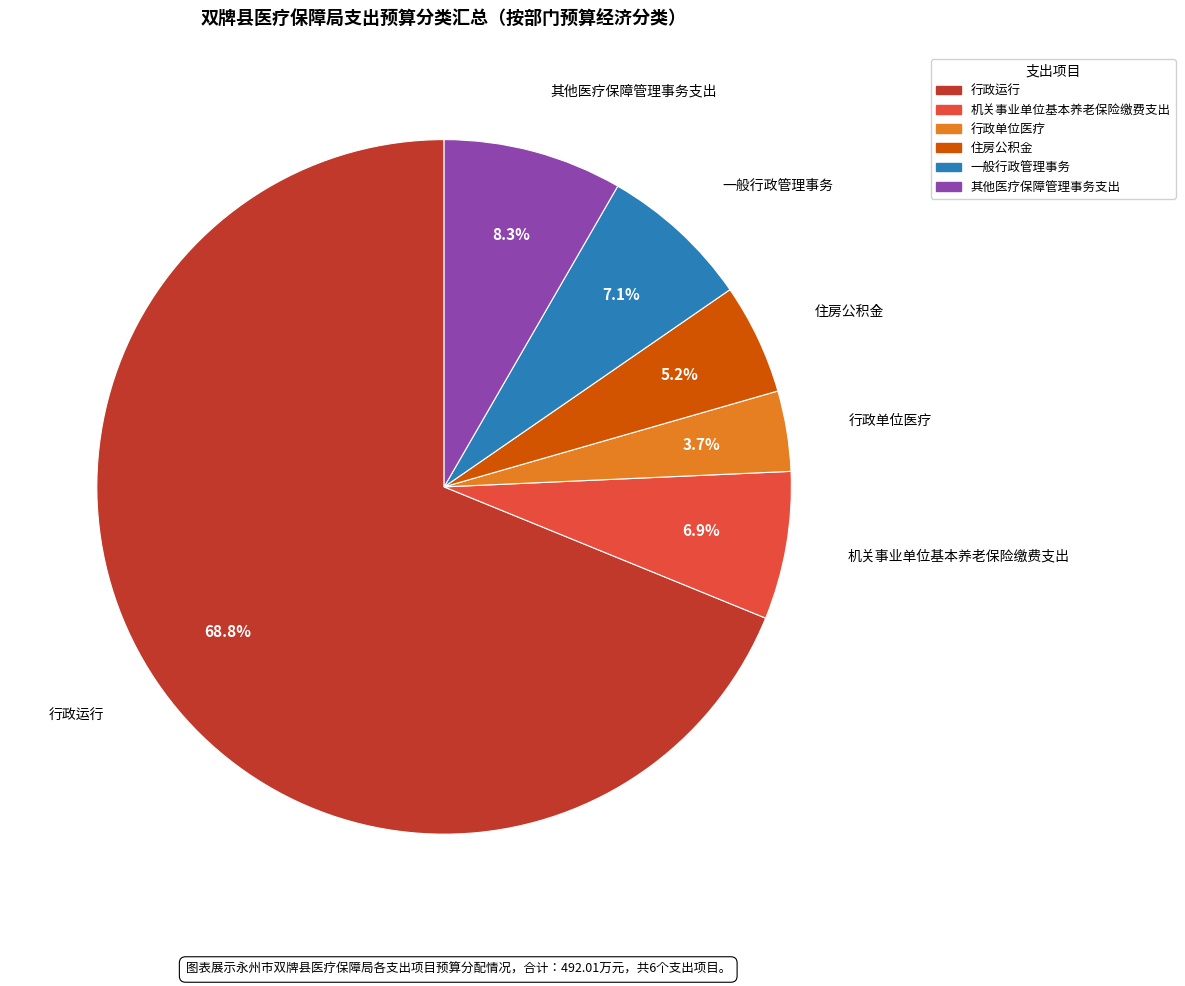

What is the smallest slice in the pie chart?

行政单位医疗